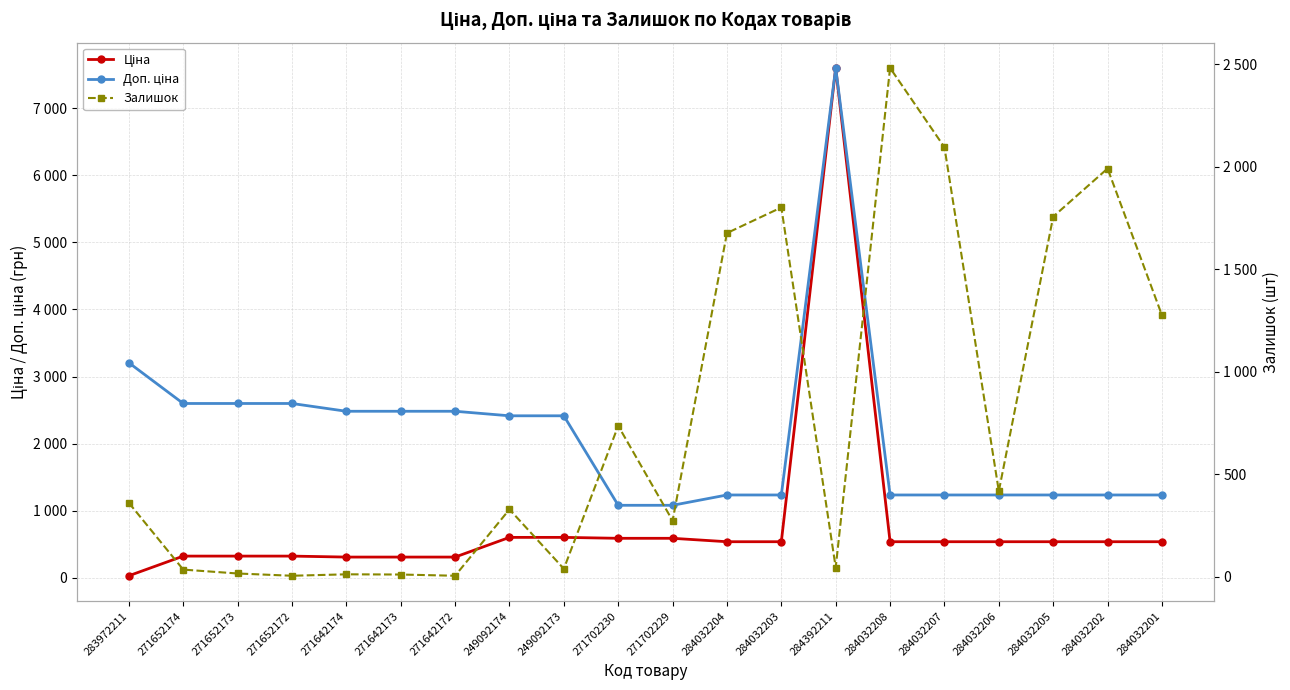

At 284032207, list the series in order from smallest to largest.

Ціна, Доп. ціна, Залишок